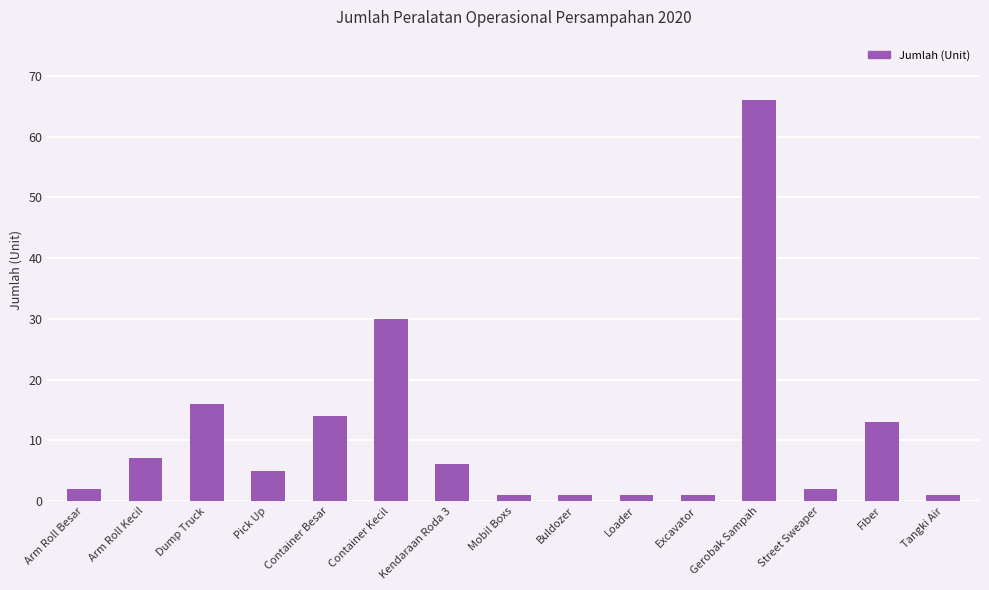

What is the ratio of the value at Container Kecil to the value at Tangki Air?

30.0